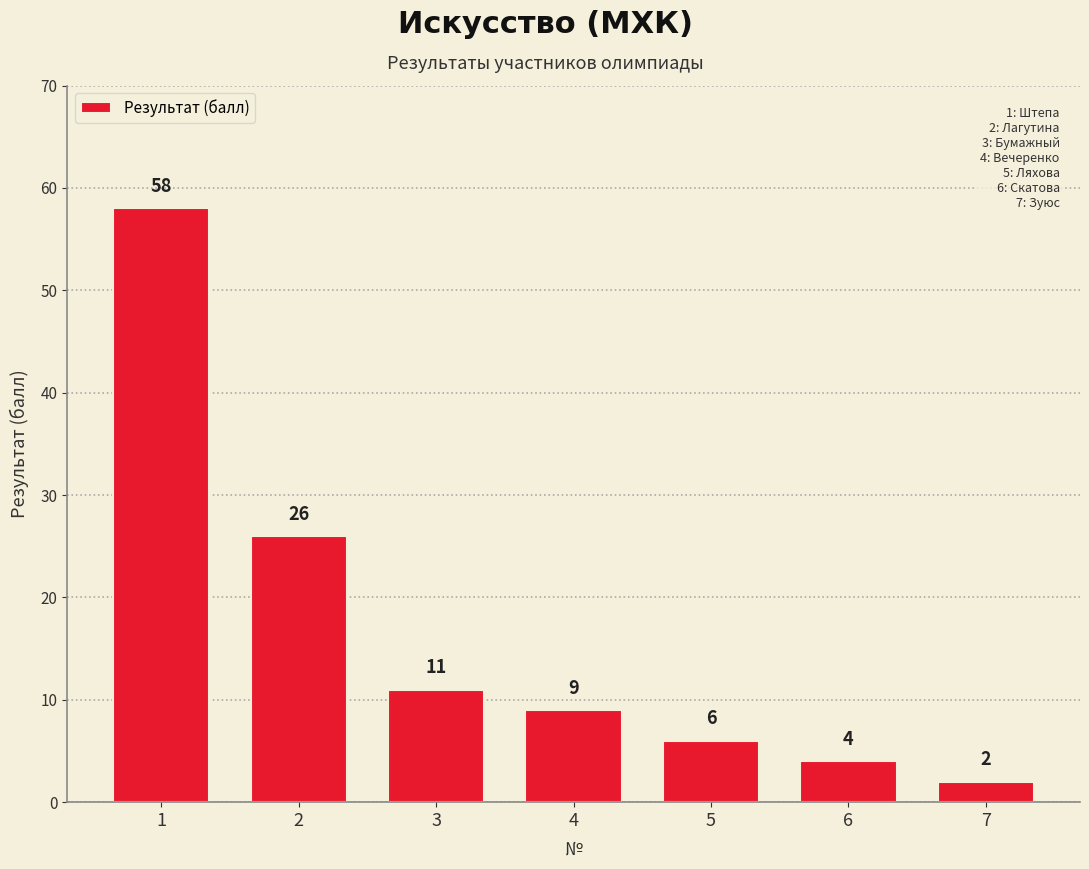

What is the value of the 5th bar from the left?

6